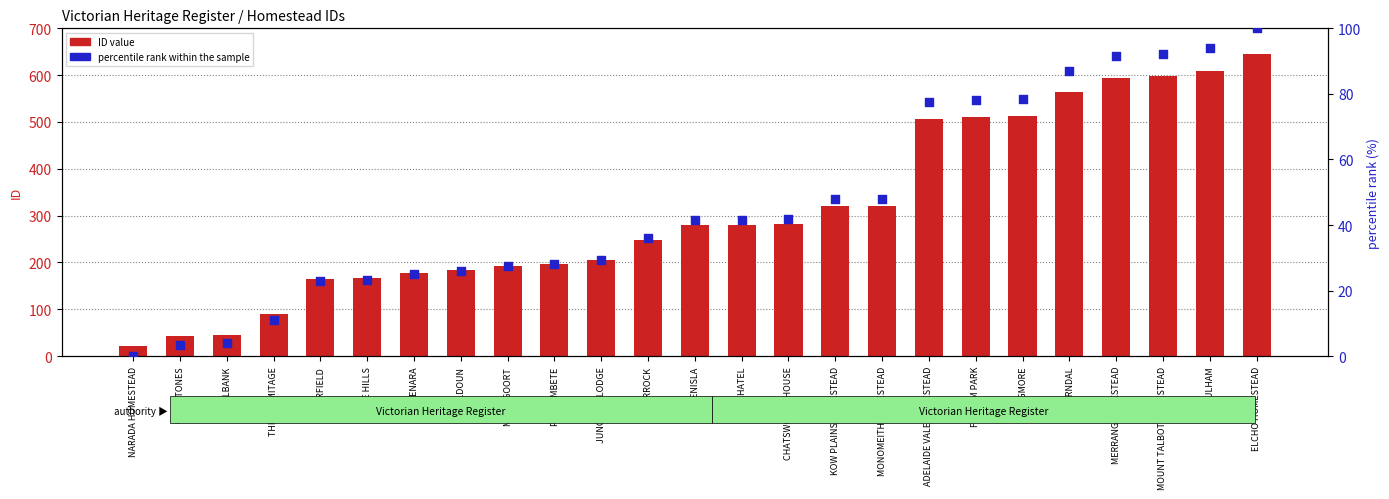

Which series has the largest Y range (max minus min)?

ID value